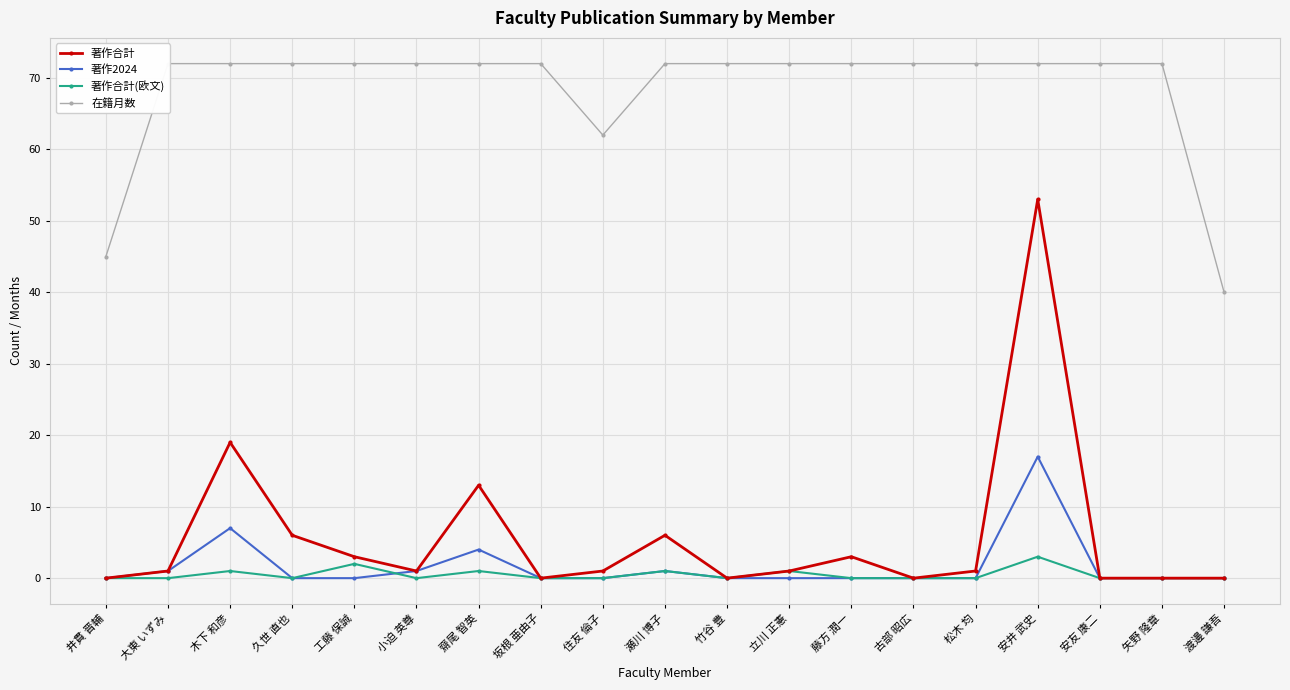

True or false: 著作合計 and 在籍月数 intersect in this chart.

False